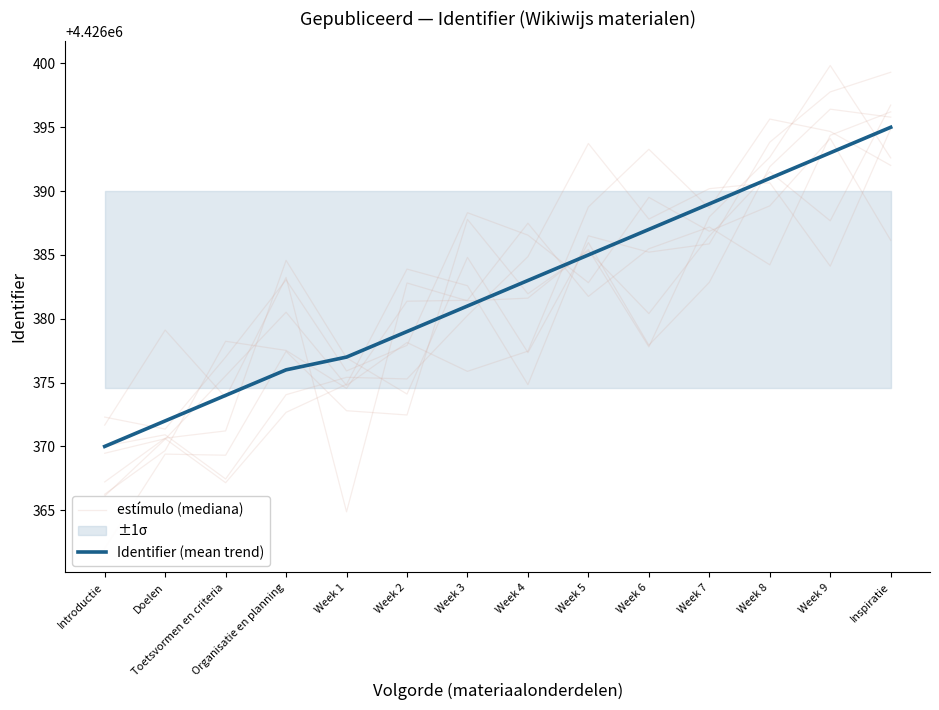

Which series has the largest range (max minus min)?

Identifier (mean trend)